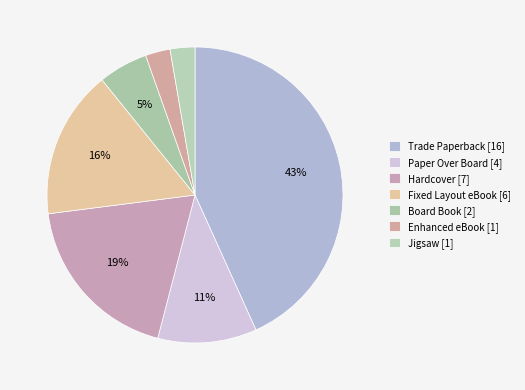

How many slices are in this pie chart?

7